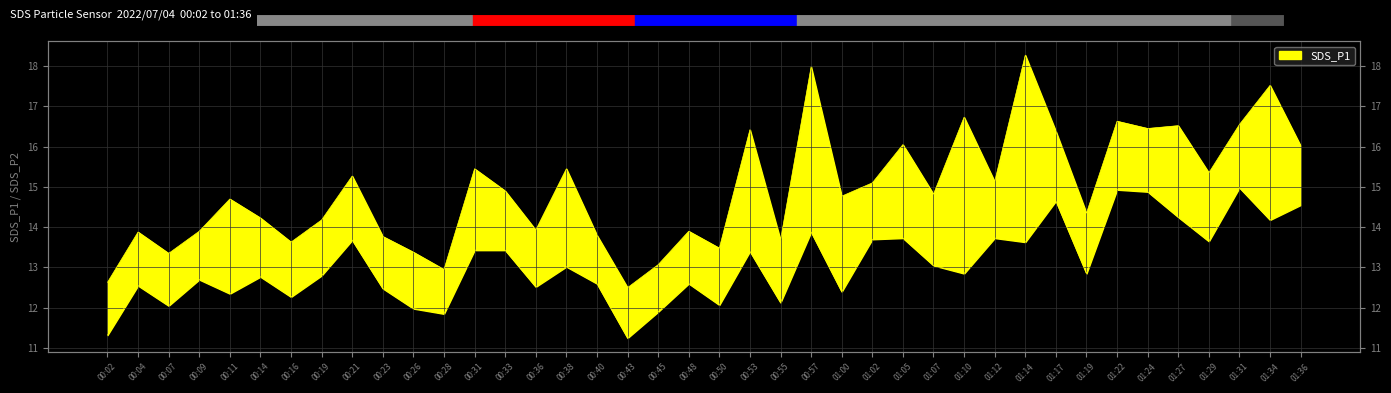

Is the value of SDS_P2 at 00:45 greater than the value of SDS_P1 at 00:07?

No